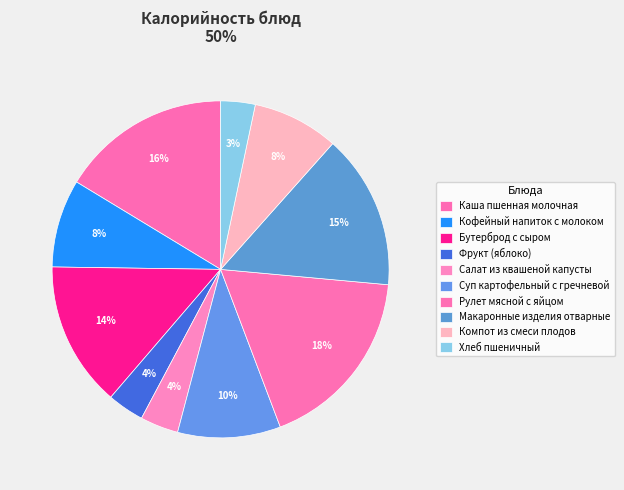

Combined, do Хлеб пшеничный and Бутерброд с сыром account for over 50%?

No